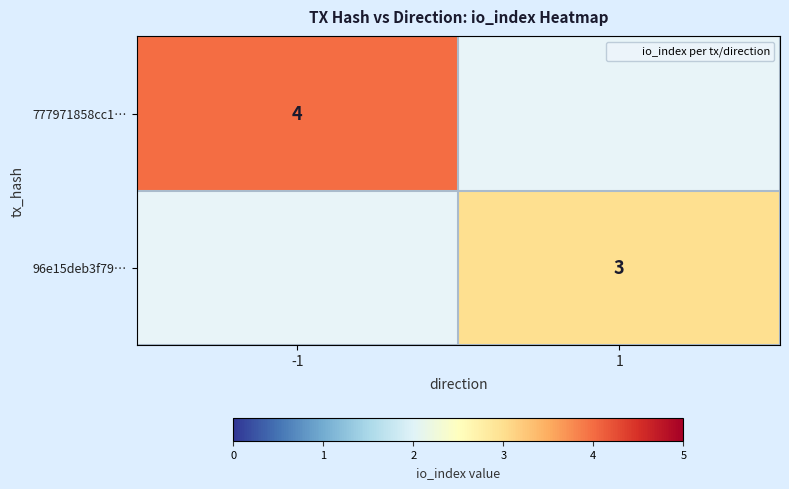

Is the value of 777971858cc1… at 1 greater than the value of 96e15deb3f79… at -1?

No